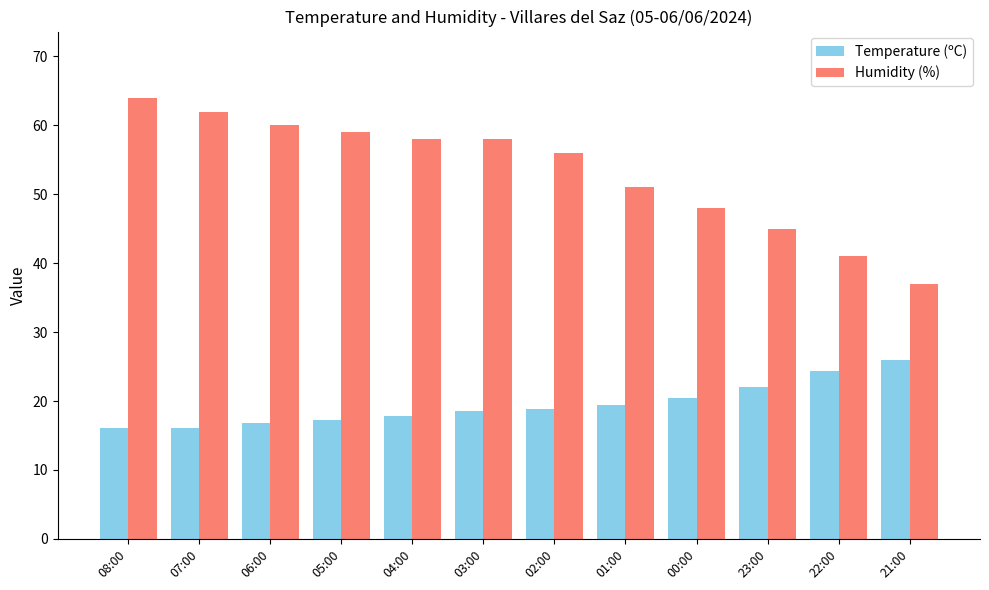

What is the average value of the Temperature (ºC) series?

19.5